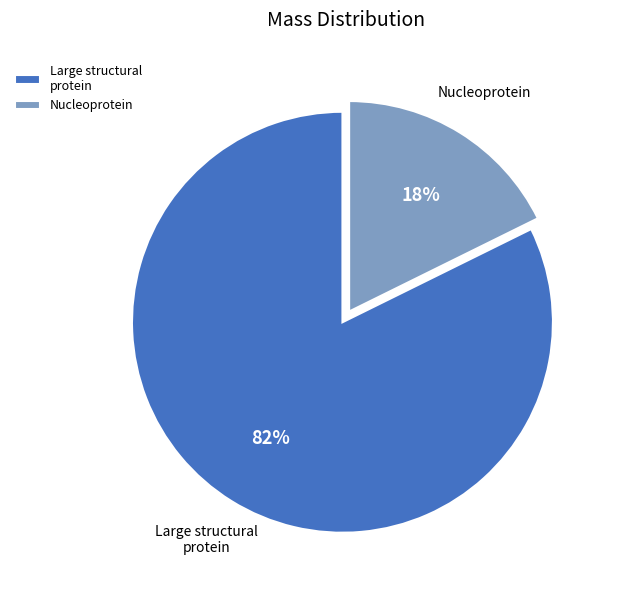

Is it true that Nucleoprotein is 18% of the pie?

True